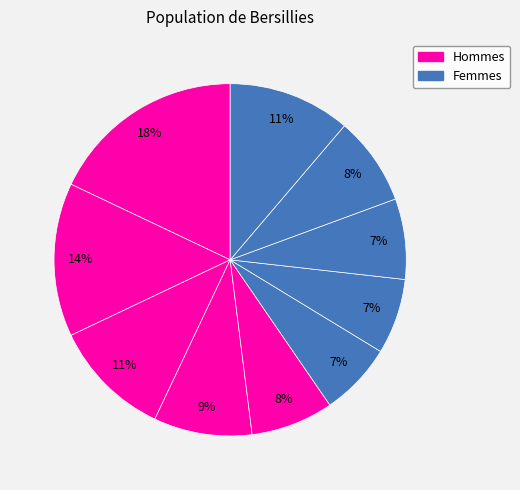

How many slices are in this pie chart?

10